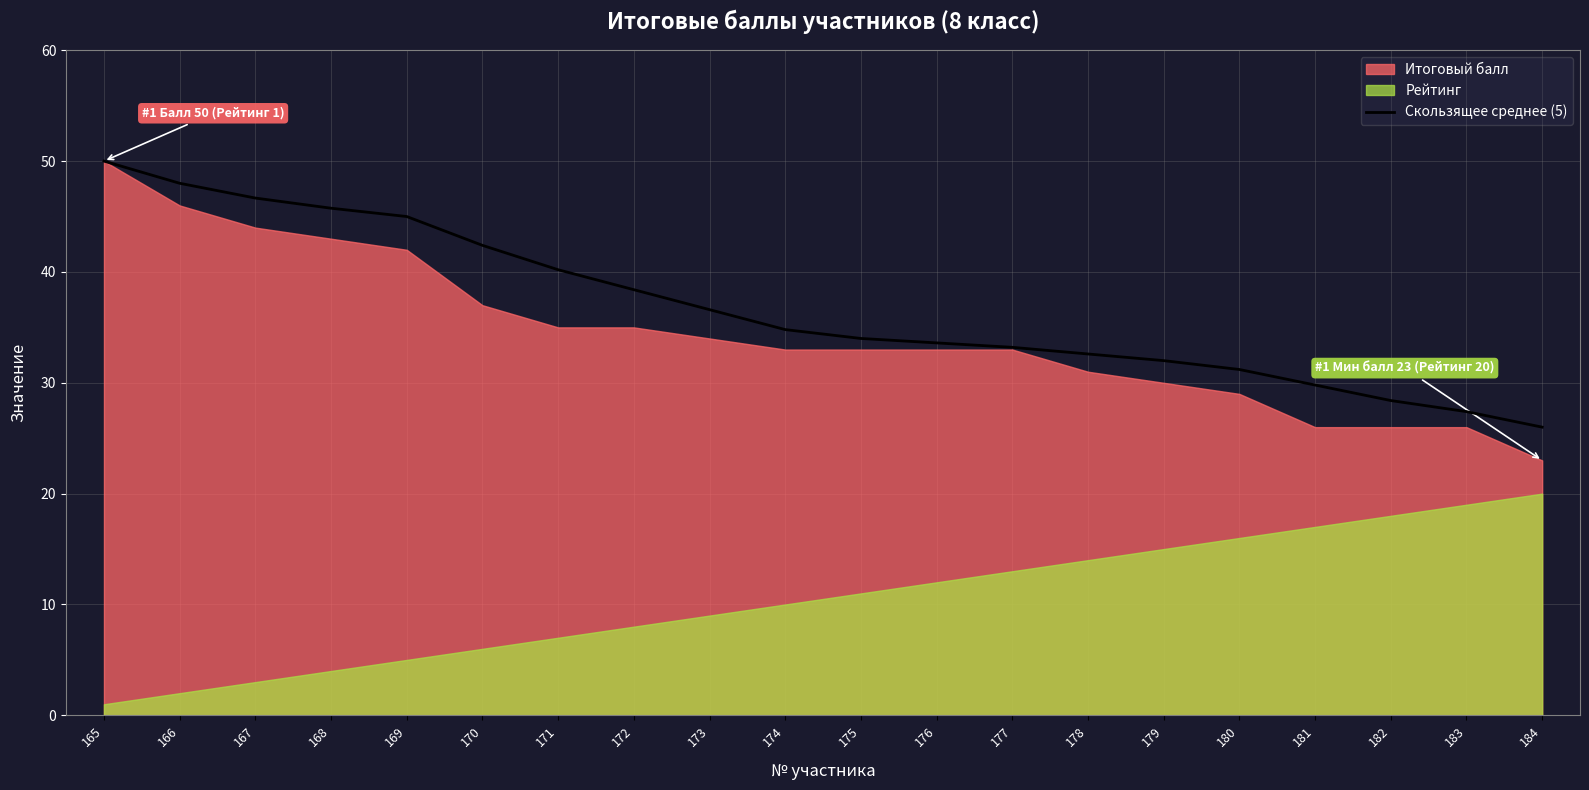

The chart shows a value of 45.8 at 168. True or false?

True